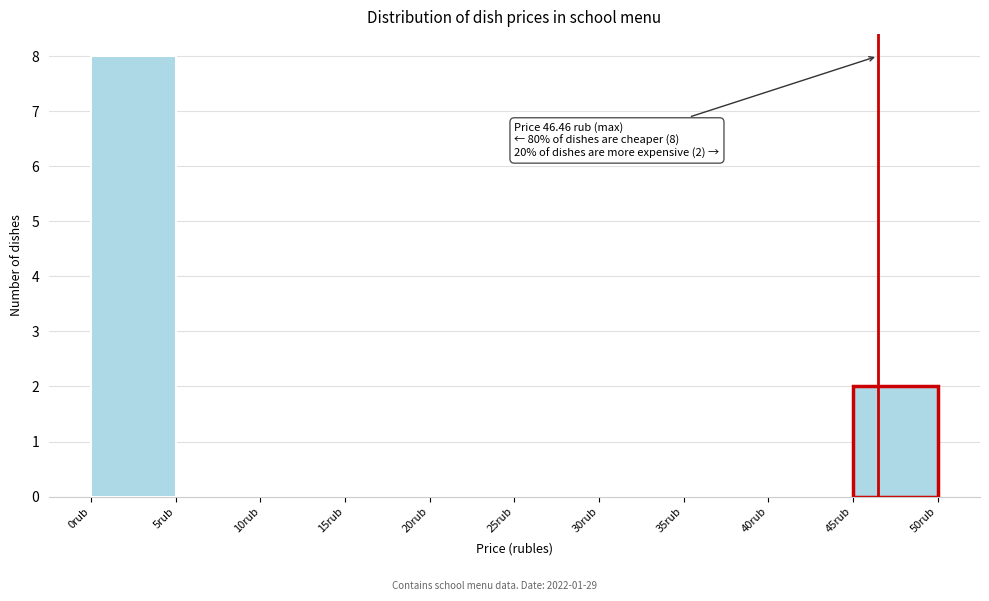

Which range on the x-axis has the tallest bar?

0 to 5